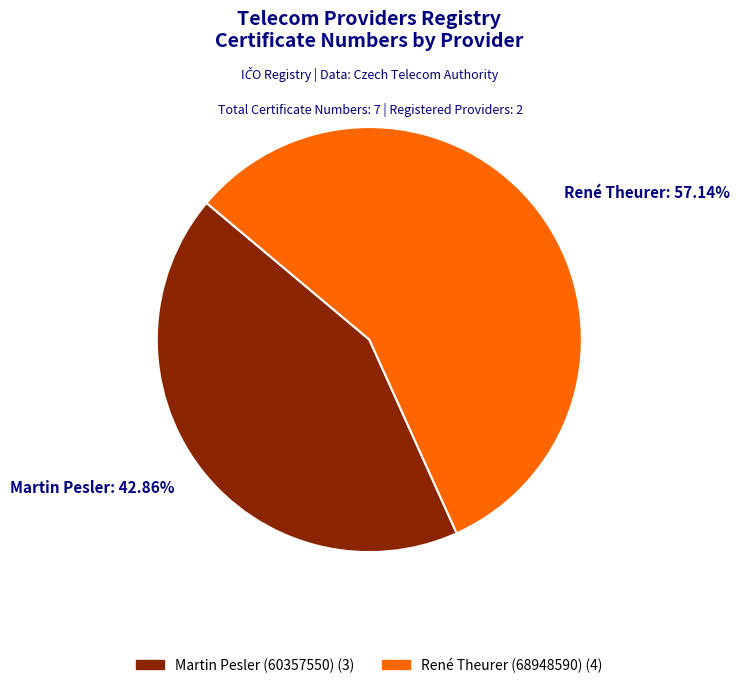

Between René Theurer: 57.14% and Martin Pesler: 42.86%, which is larger?

René Theurer: 57.14%